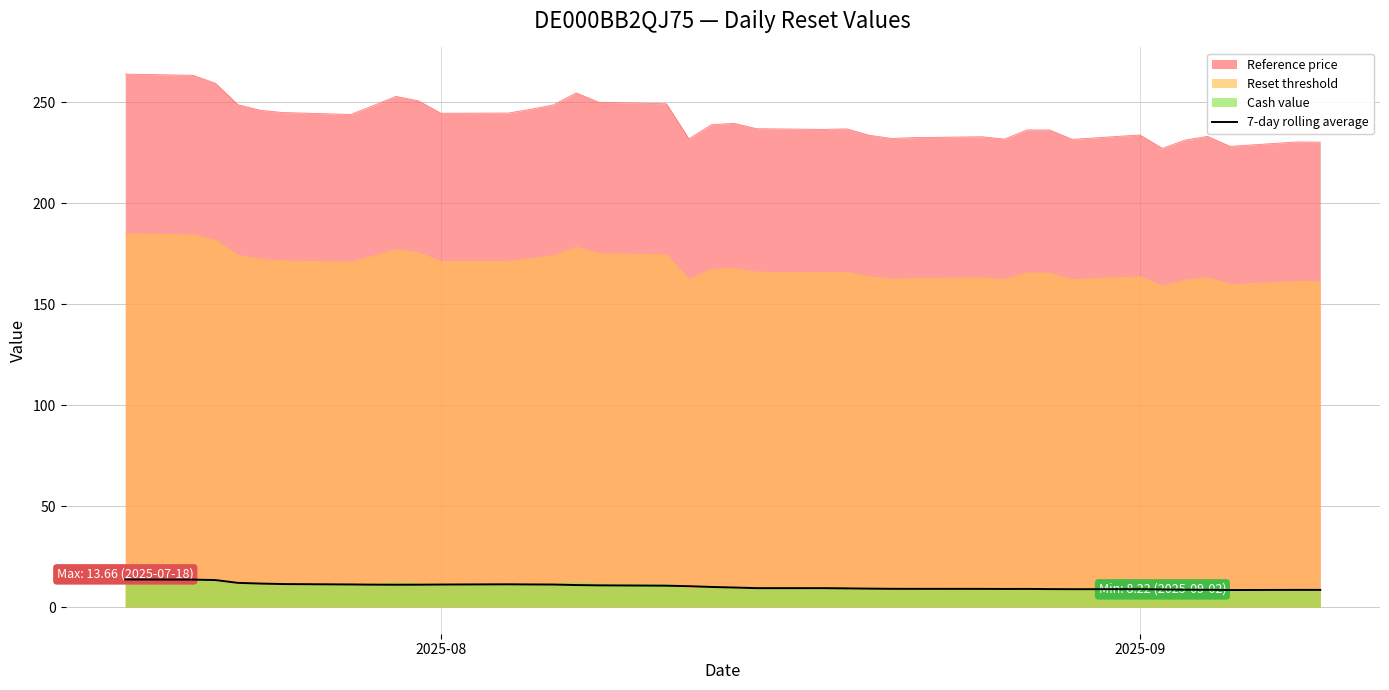

Which series has the largest total across all categories?

Reference price